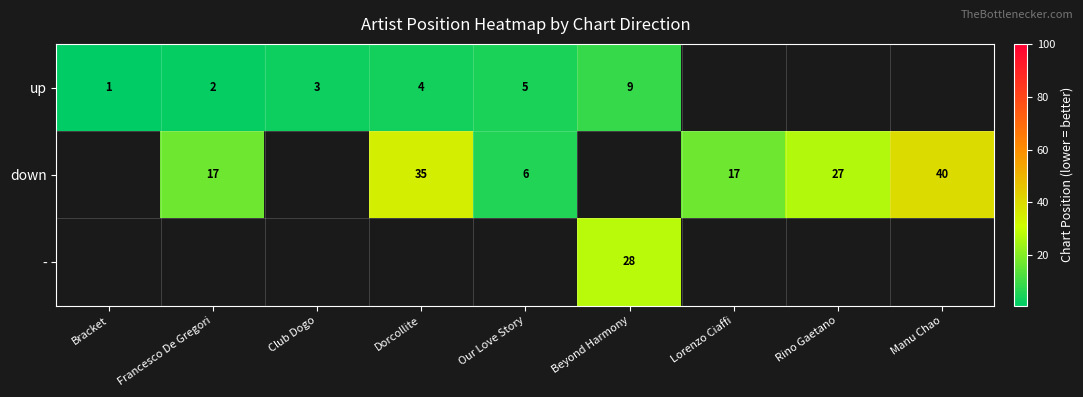

What is the sum of the up values at Dorcollite and Francesco De Gregori?

6